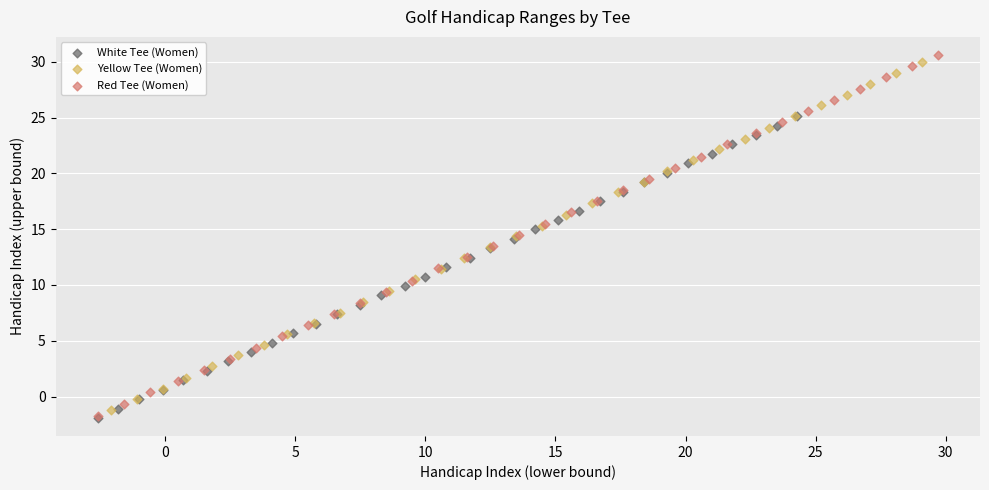

Which series has the widest spread of Y values?

Red Tee (Women)